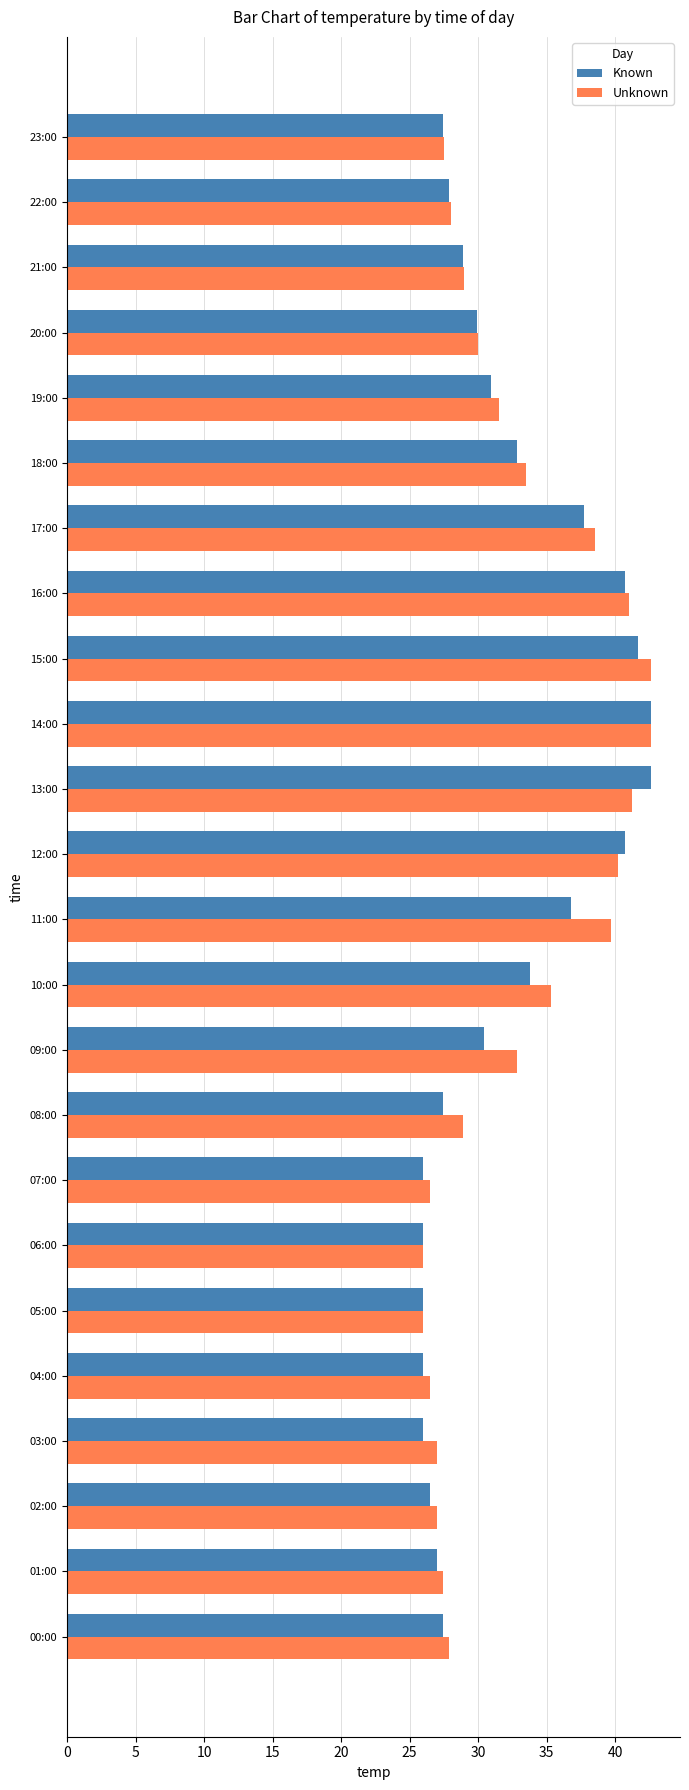

What is the total value across all series at 06:00?

52.0